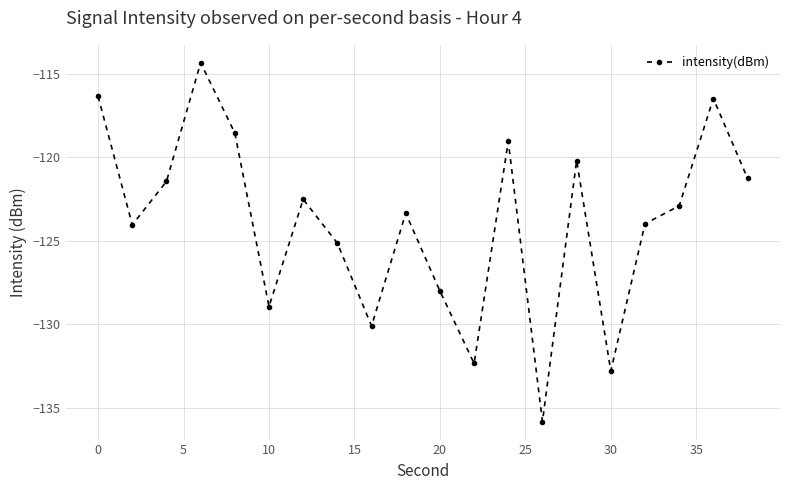

What is the maximum value shown in the chart?

-114.3